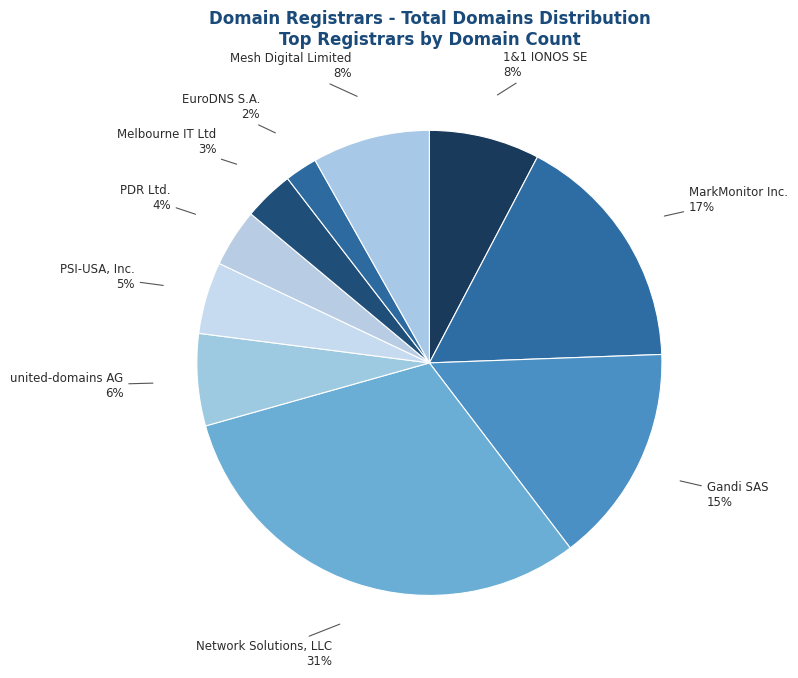

Is it true that PSI-USA, Inc. is 1% of the pie?

False